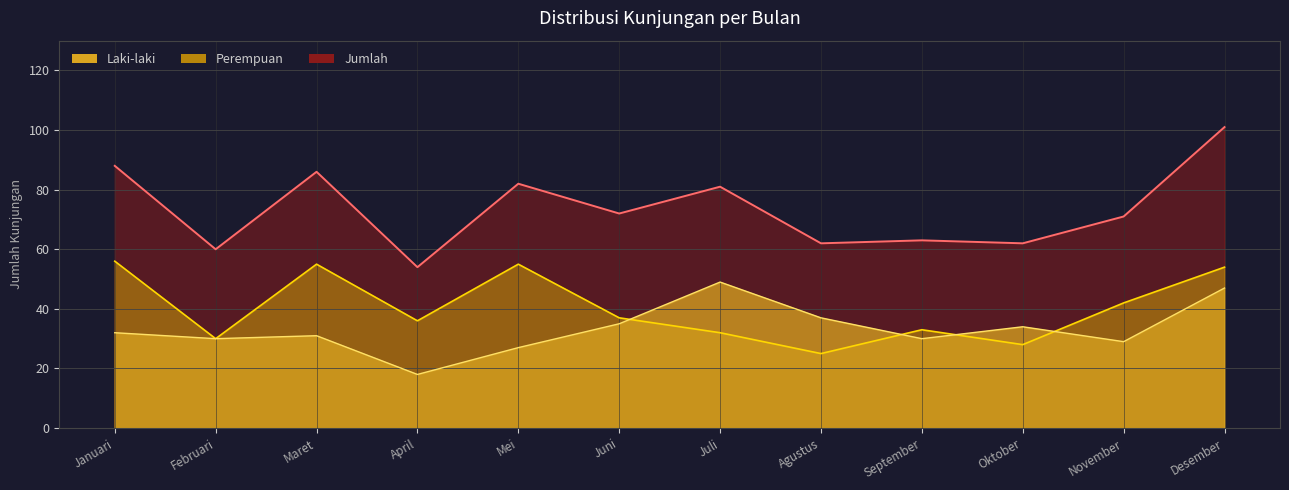

Which category has the lowest value in the Laki-laki series?

April